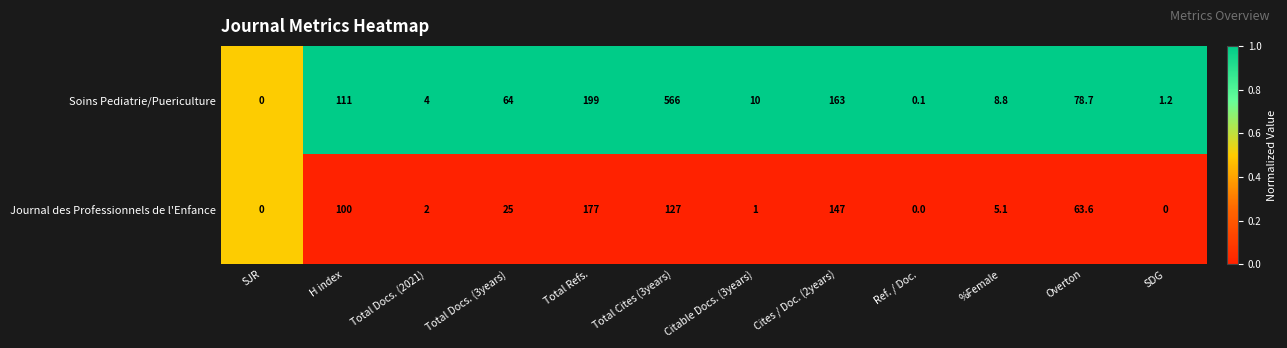

Reading right to left, transcribe all the data shown in this chart.

Soins Pediatrie/Puericulture: SDG=1.2	Overton=78.7	%Female=8.8	Ref. / Doc.=0.1	Cites / Doc. (2years)=163.0	Citable Docs. (3years)=10.0	Total Cites (3years)=566.0	Total Refs.=199.0	Total Docs. (3years)=64.0	Total Docs. (2021)=4.0	H index=111.0	SJR=0.0
Journal des Professionnels de l'Enfance: SDG=0.0	Overton=63.6	%Female=5.1	Ref. / Doc.=0.0	Cites / Doc. (2years)=147.0	Citable Docs. (3years)=1.0	Total Cites (3years)=127.0	Total Refs.=177.0	Total Docs. (3years)=25.0	Total Docs. (2021)=2.0	H index=100.0	SJR=0.0